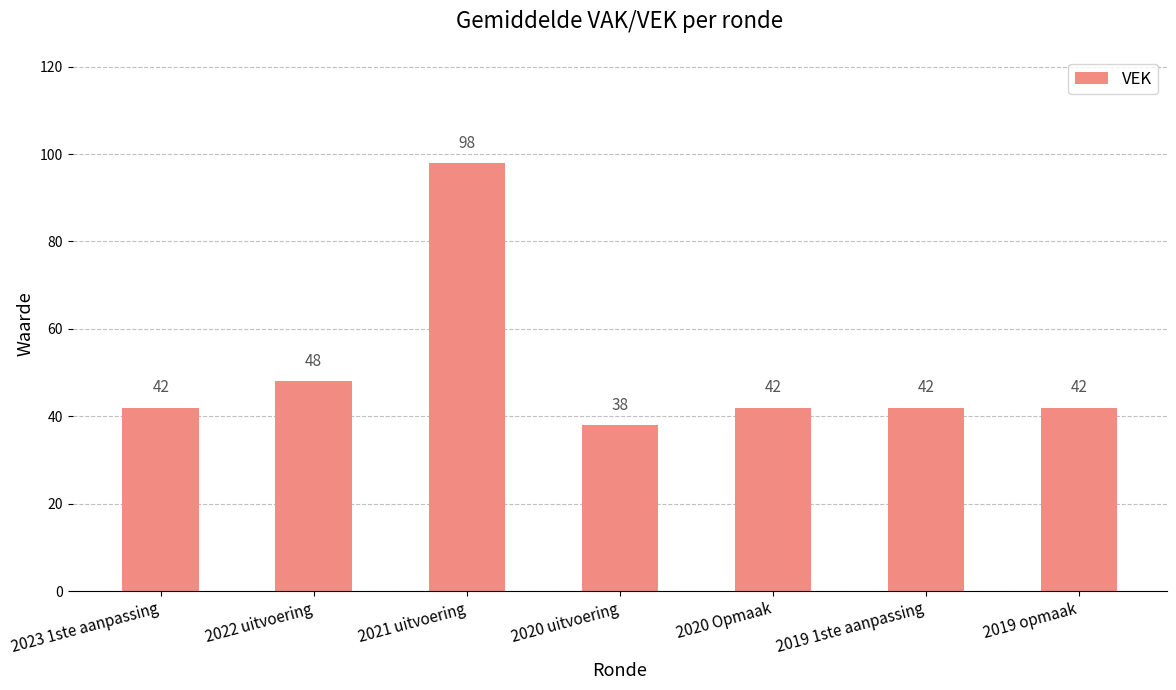

Approximately how many times larger is the value at 2019 opmaak compared to 2021 uitvoering?

0.4